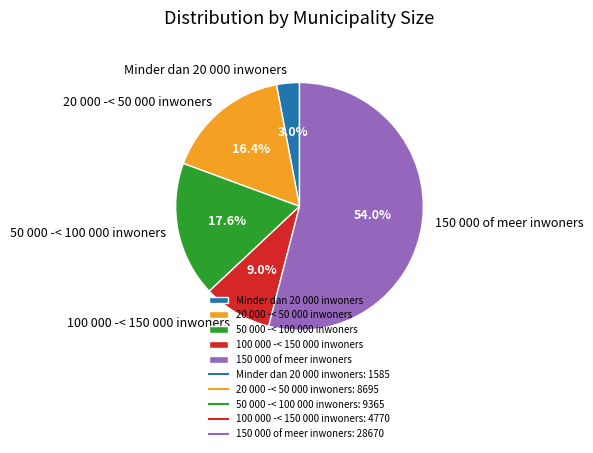

To the nearest percent, what portion does 20 000 -< 50 000 inwoners represent?

16%